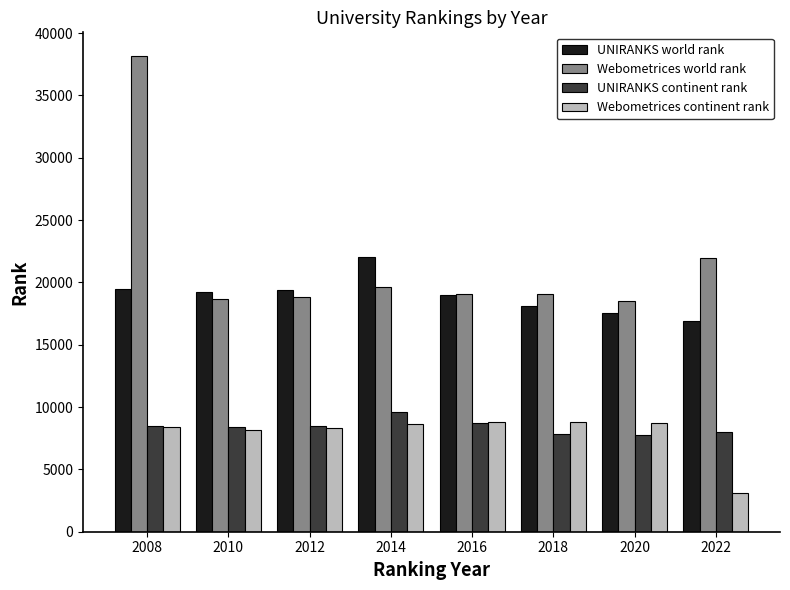

What are all the series names shown in the legend?

UNIRANKS world rank, Webometrices world rank, UNIRANKS continent rank, Webometrices continent rank